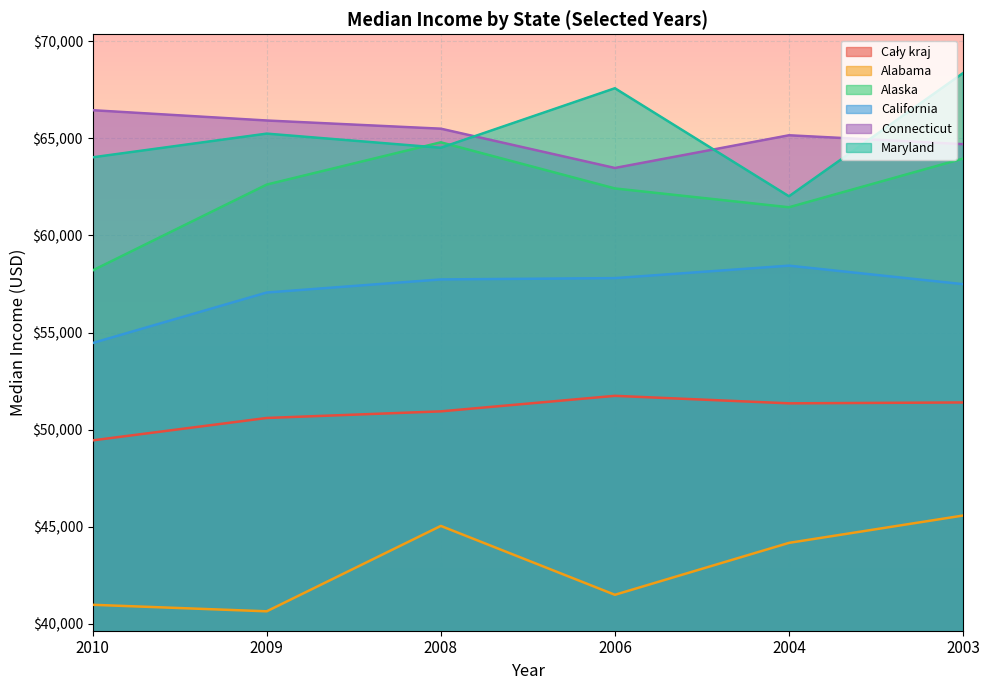

What is the smallest value displayed?

40640.0